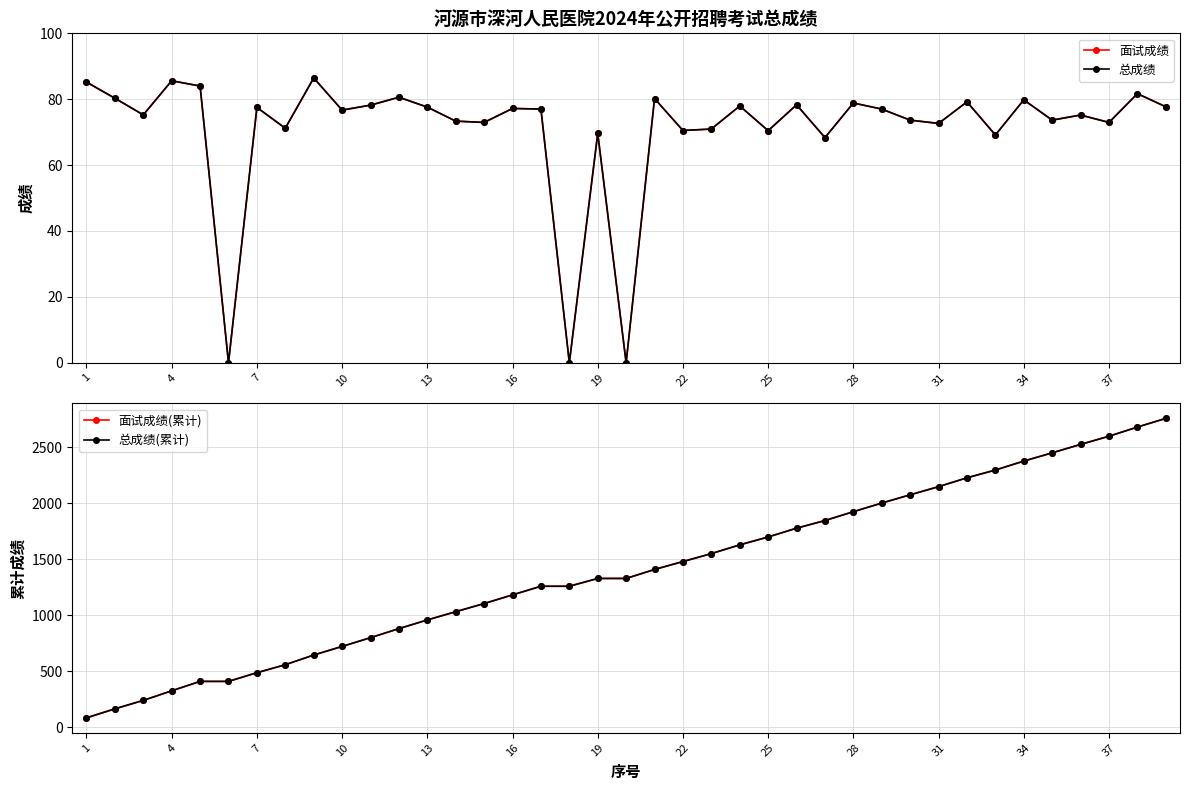

True or false: 面试成绩(累计) has more than 2 points higher than both neighbors.

False